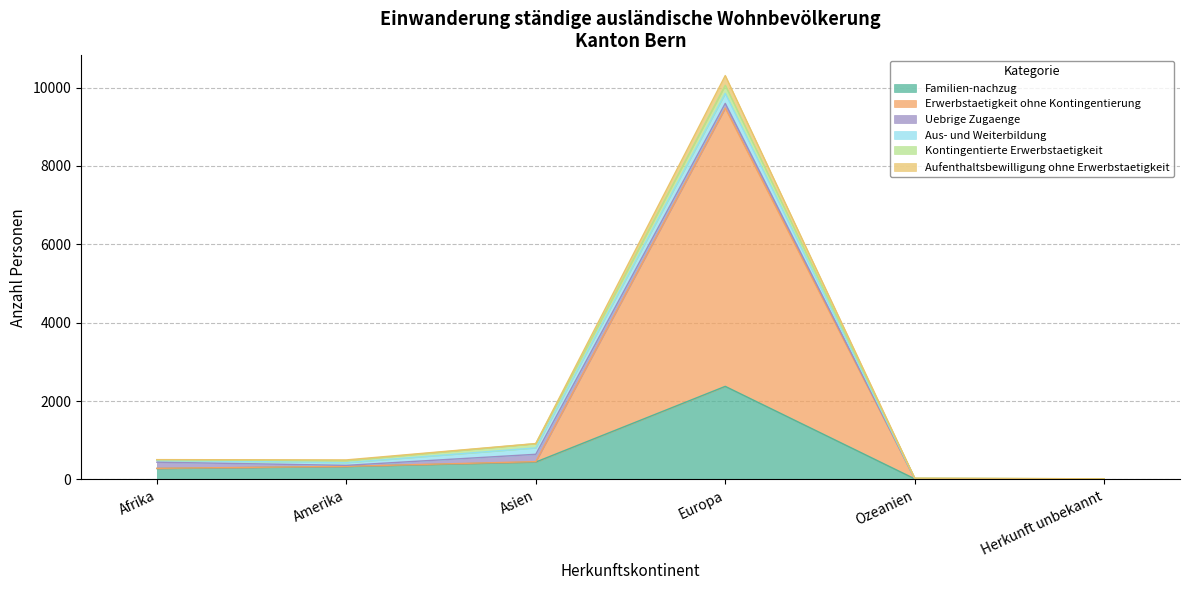

What is the difference between the highest and lowest values at Herkunft unbekannt?

13